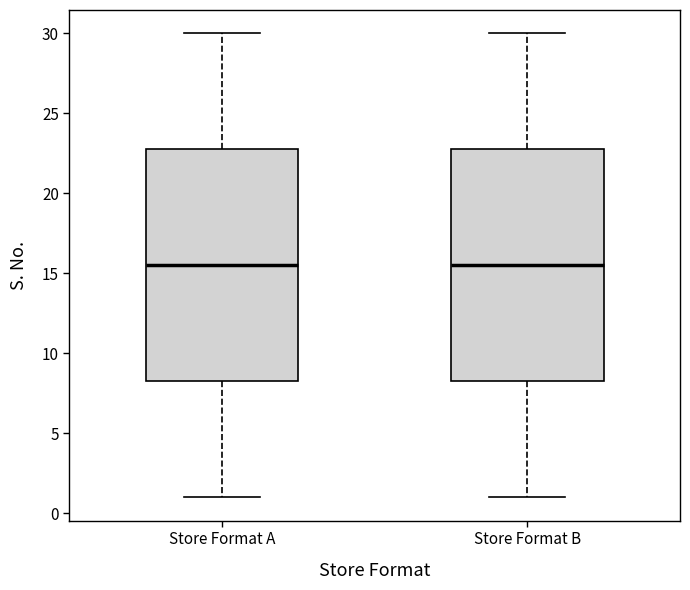

Reading left to right, read every box against the y-axis: the position of its median line, the range the box covers, and the ends of its whiskers. The values are not printed on the chart, so give them approximately, as read against the axis.

Store Format A: median 15.5, box 8.5 to 23.0, whiskers 1.0 to 30.0
Store Format B: median 15.5, box 8.5 to 23.0, whiskers 1.0 to 30.0